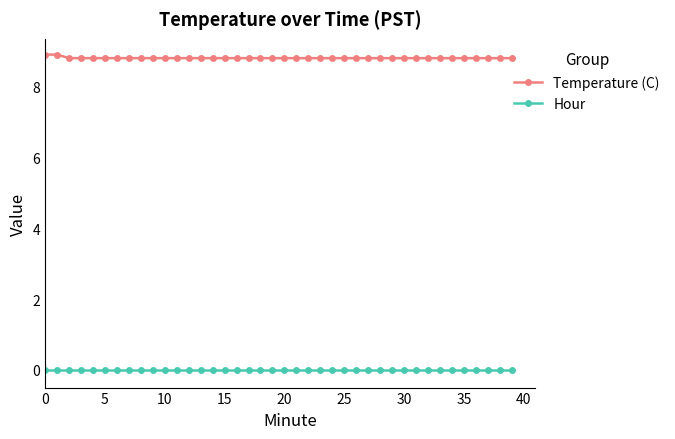

Count the number of categories in the chart.

40